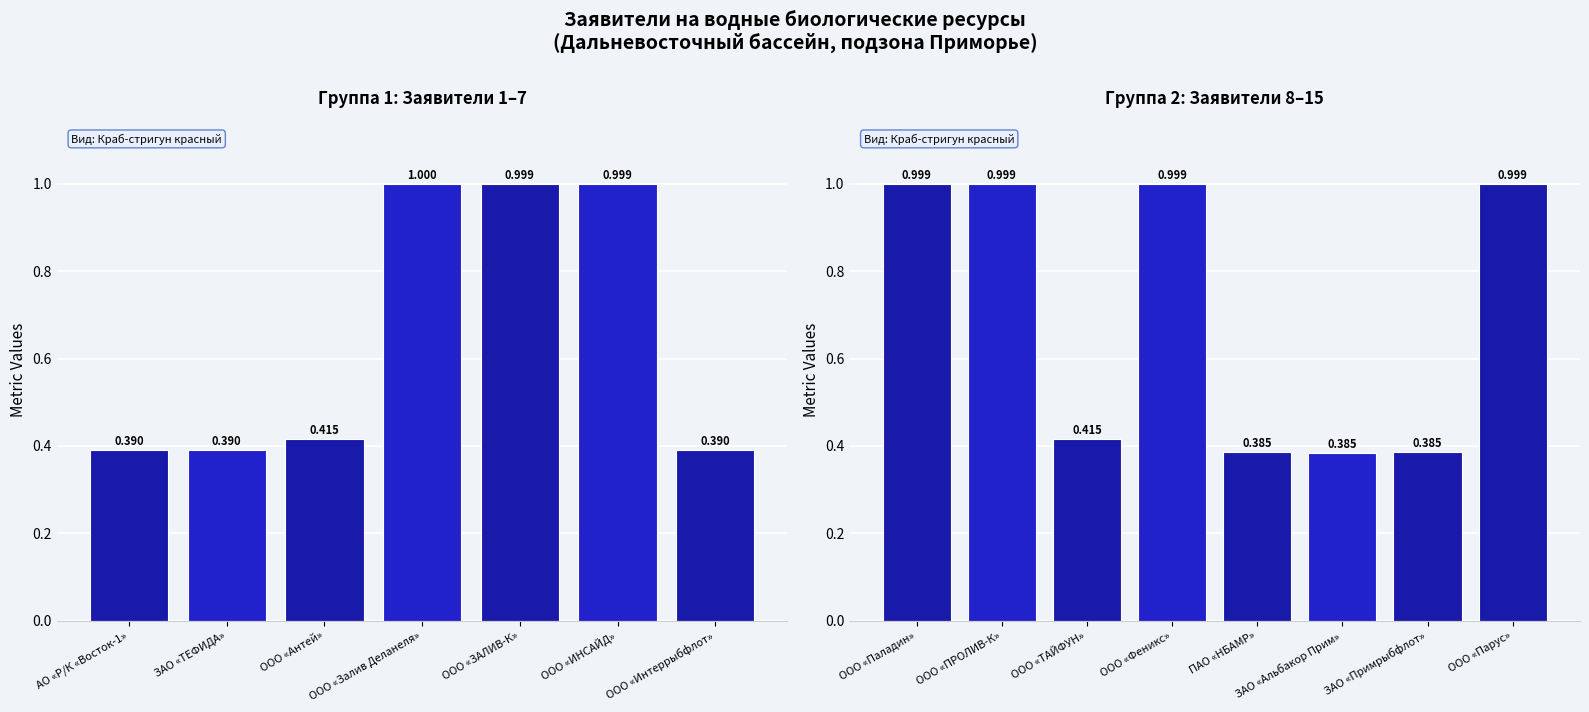

Is it true that the value at ООО «Феникс» is 1.0?

True